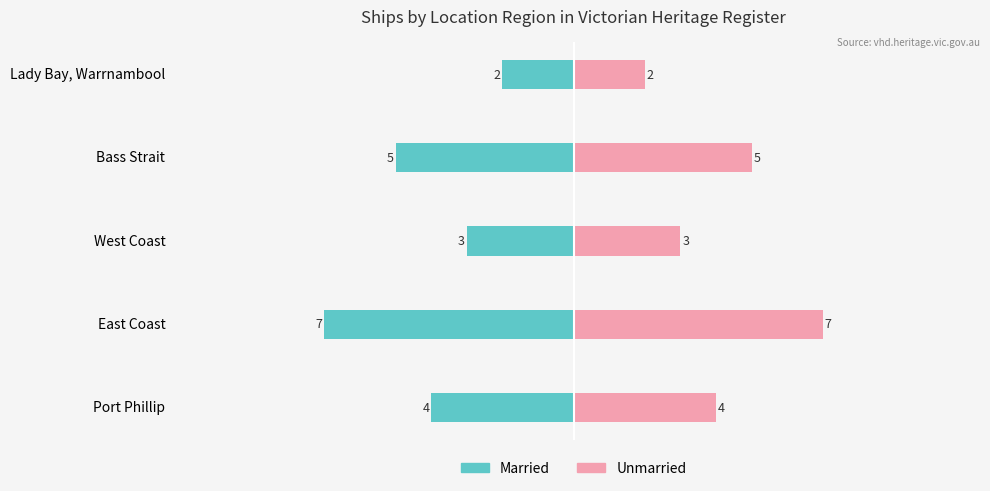

At 0, list the series in order from largest to smallest.

Unmarried, Married